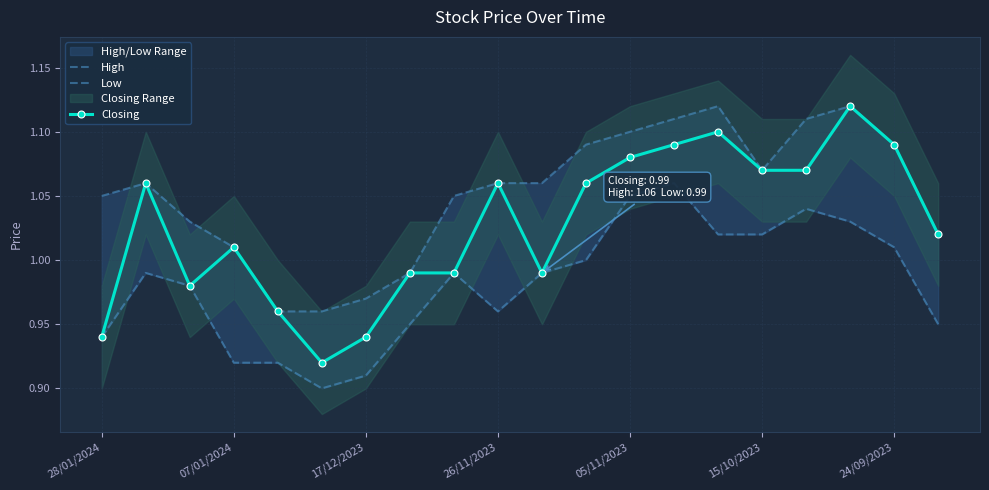

Which has a higher value, 13 or 17/12/2023?

13